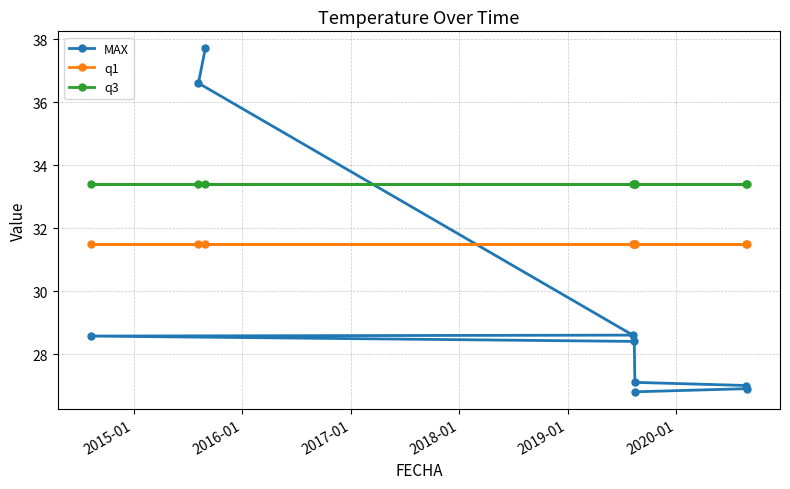

True or false: MAX and q3 cross at least once.

True